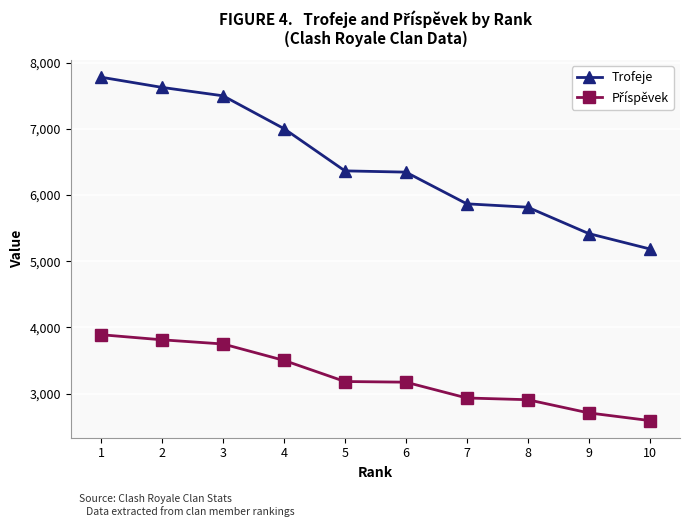

What is the total value across all series at 7?

8802